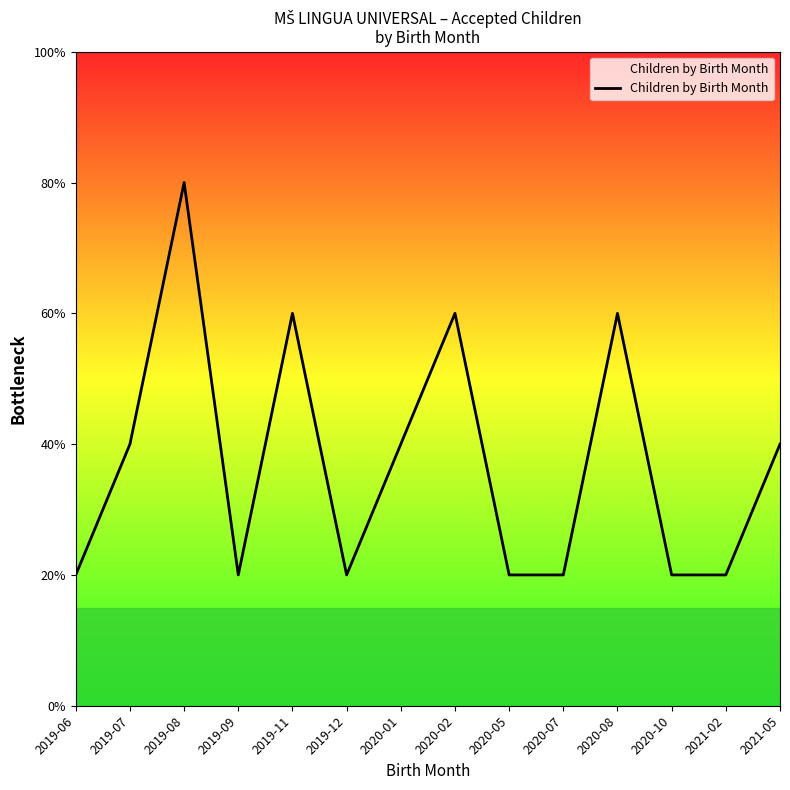

How many points are higher than both their immediate neighbors (excluding endpoints)?

4